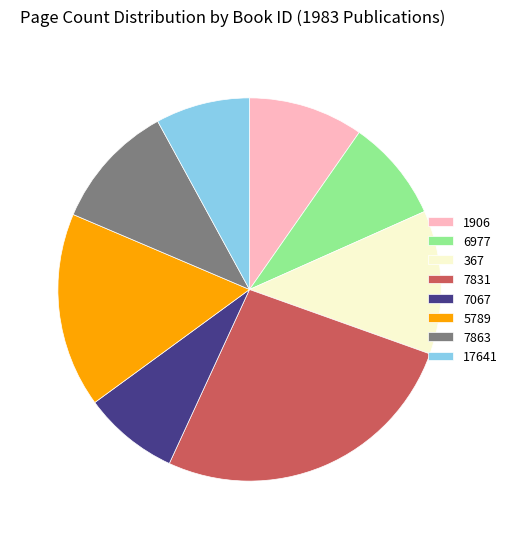

Which has a higher value, 5789 or 7863?

5789